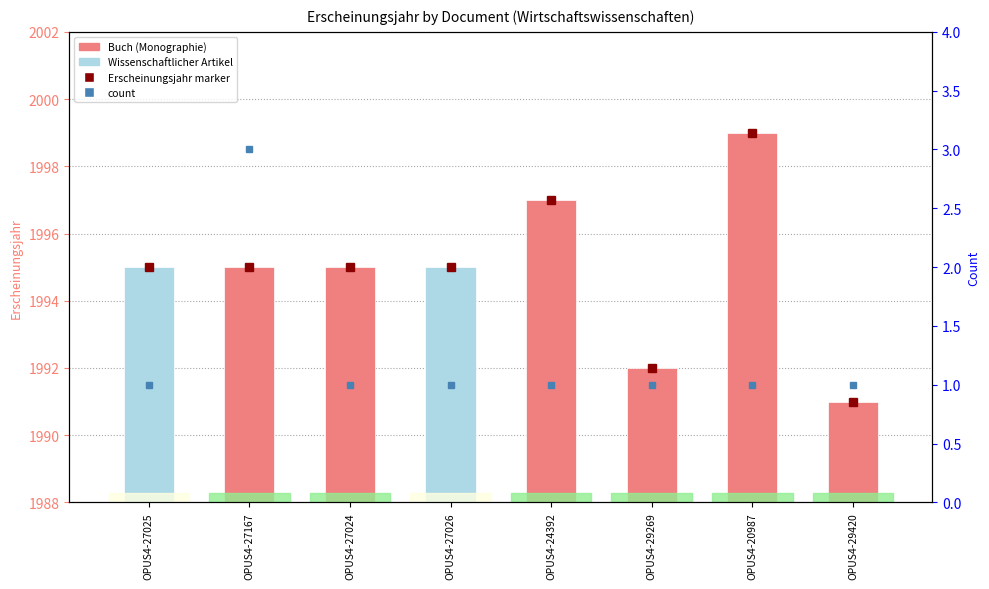

Does the chart contain stacked bars?

No